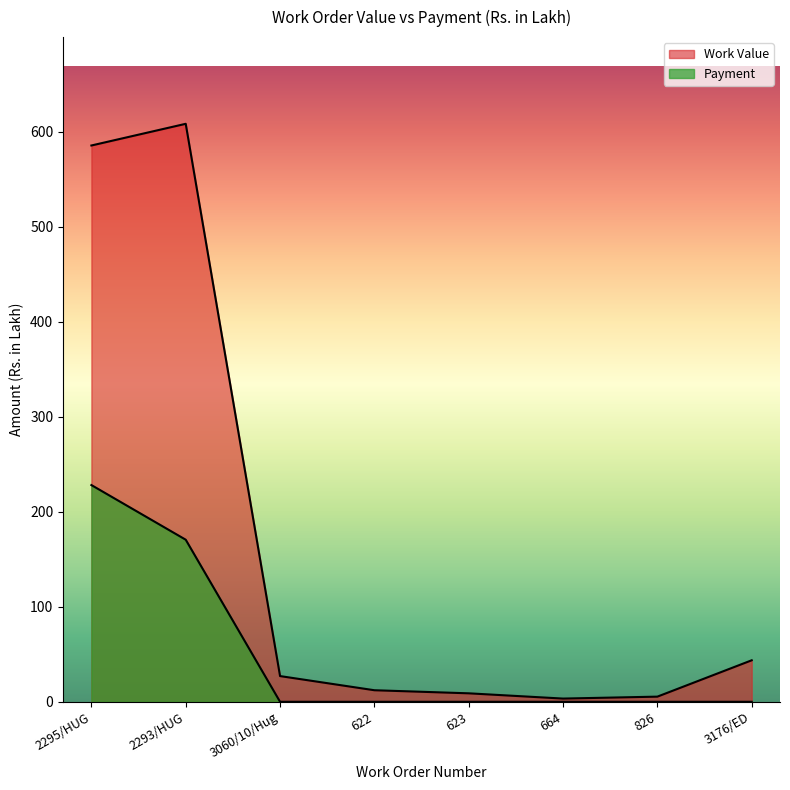

Which series has the largest total across all categories?

Work Value